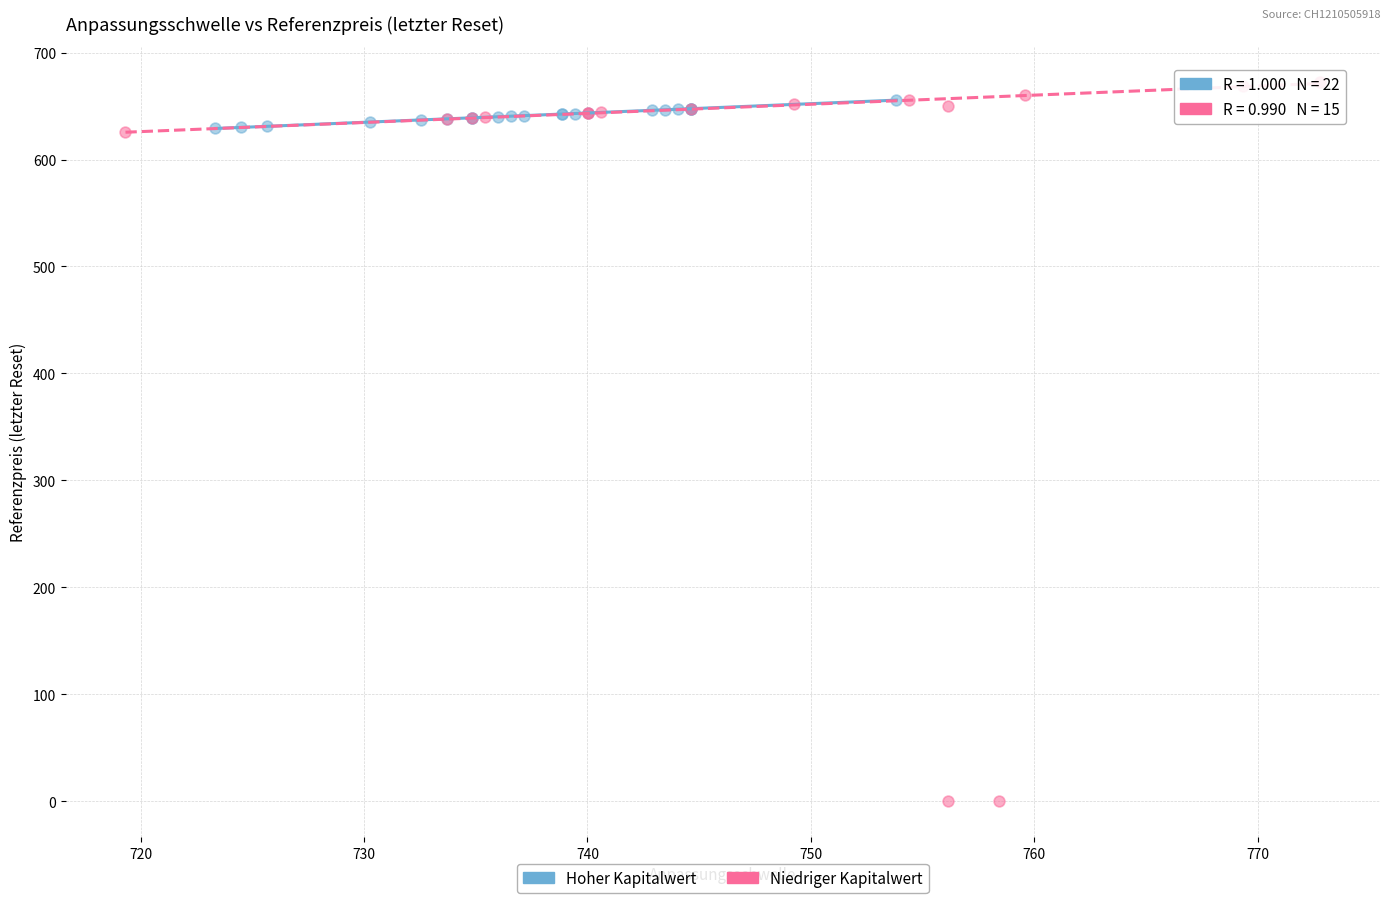

Which series has the largest Y range (max minus min)?

Niedriger Kapitalwert